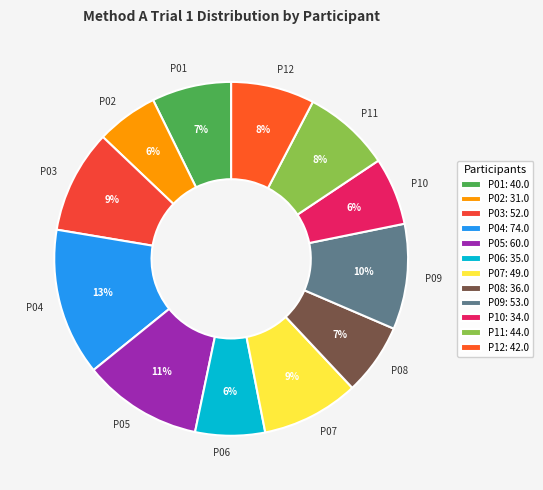

Do P07 and P10 together represent more than half of the pie?

No